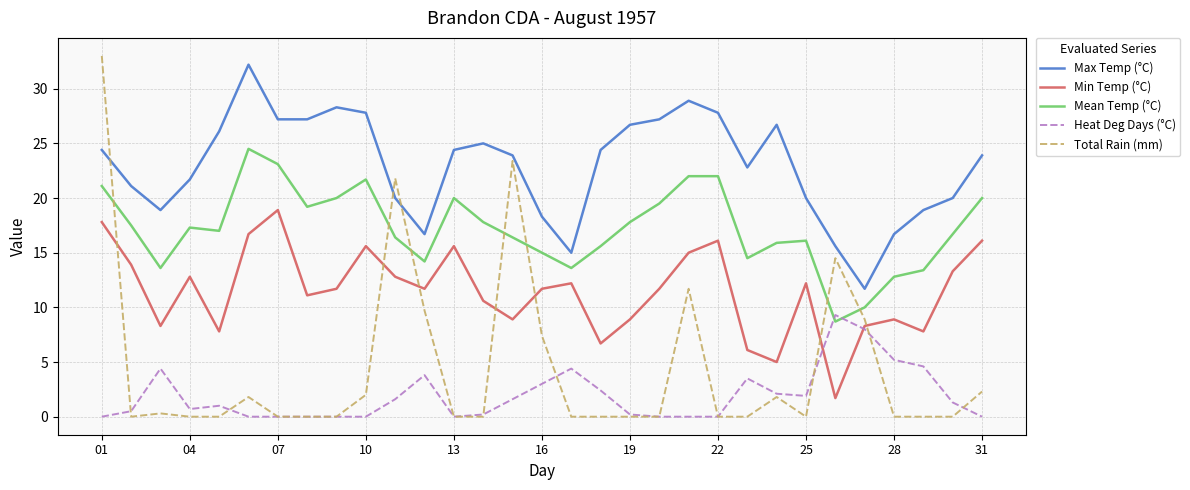

How many interior local valleys does the Min Temp (°C) series have?

9